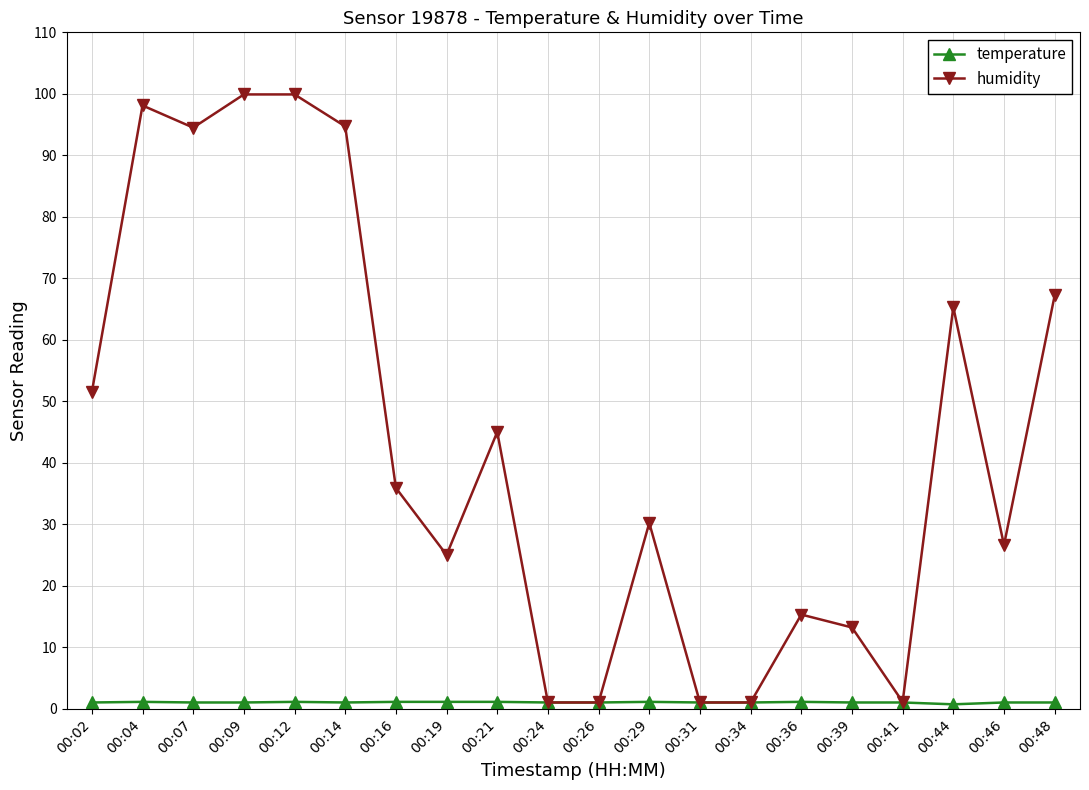

What is the value of the humidity point at the 1st from the left?

51.5